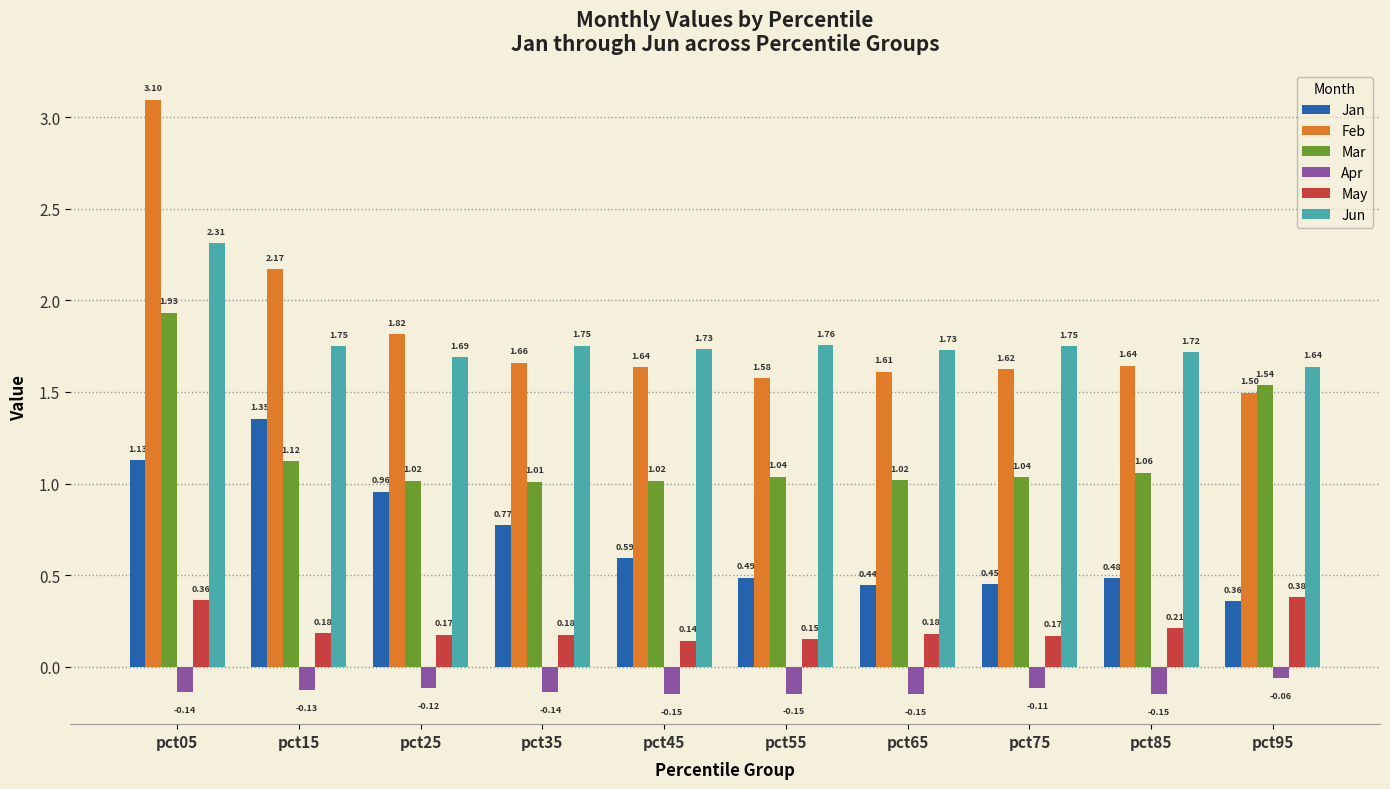

Rank the series by their maximum value, from lowest to highest.

Apr, May, Jan, Mar, Jun, Feb